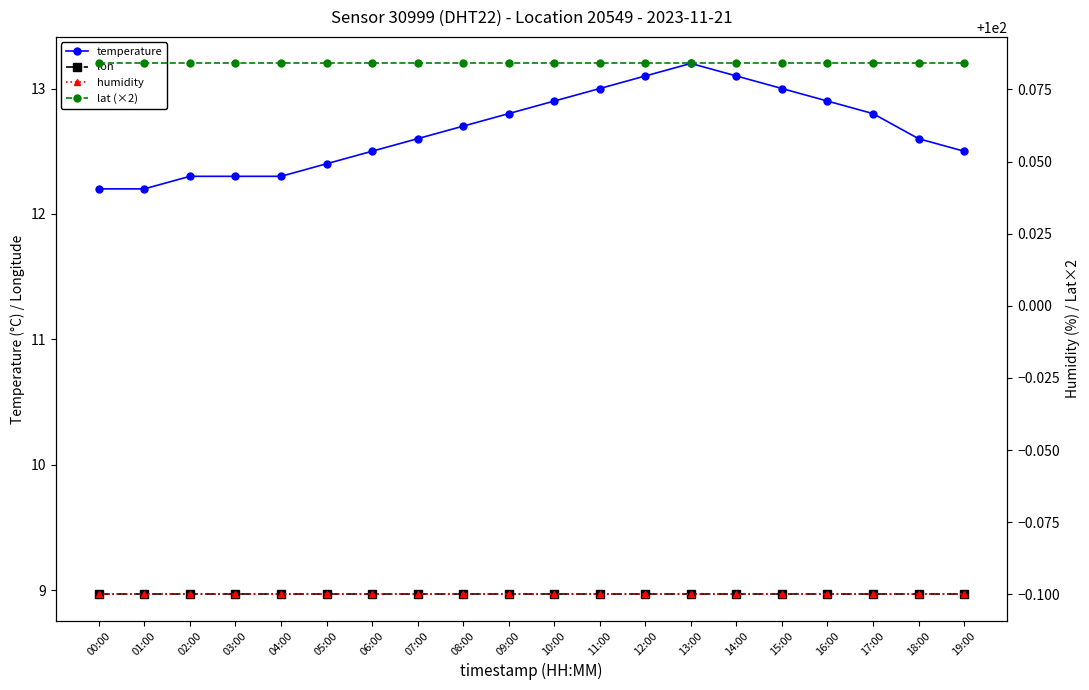

Which has a higher value, 09:00 or 00:00?

09:00